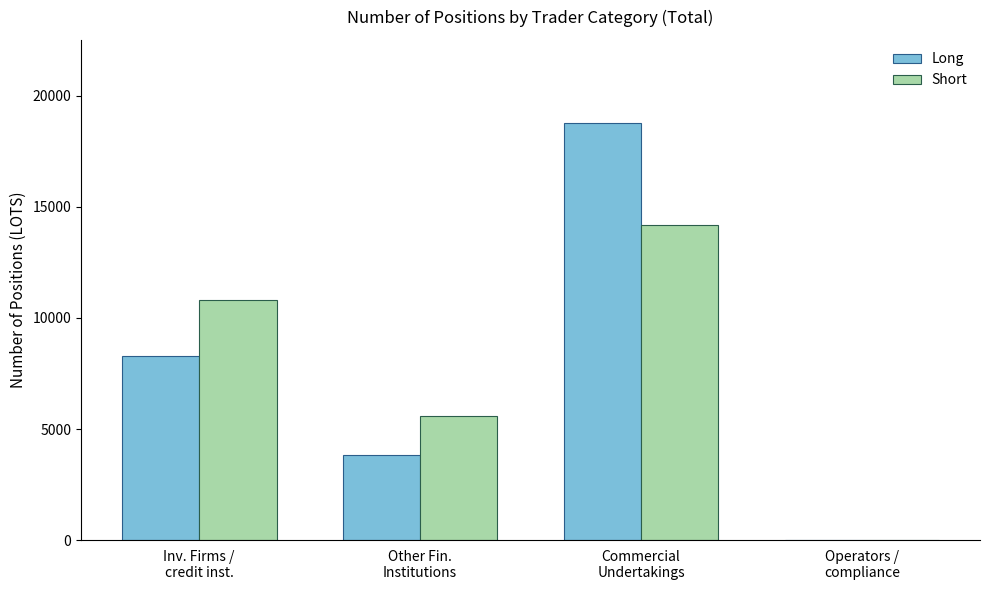

Reading left to right, transcribe all the data shown in this chart.

Long: Inv. Firms /
credit inst.=8288.0	Other Fin.
Institutions=3818.6	Commercial
Undertakings=18765.5	Operators /
compliance=0.0
Short: Inv. Firms /
credit inst.=10804.9	Other Fin.
Institutions=5597.0	Commercial
Undertakings=14186.2	Operators /
compliance=0.0